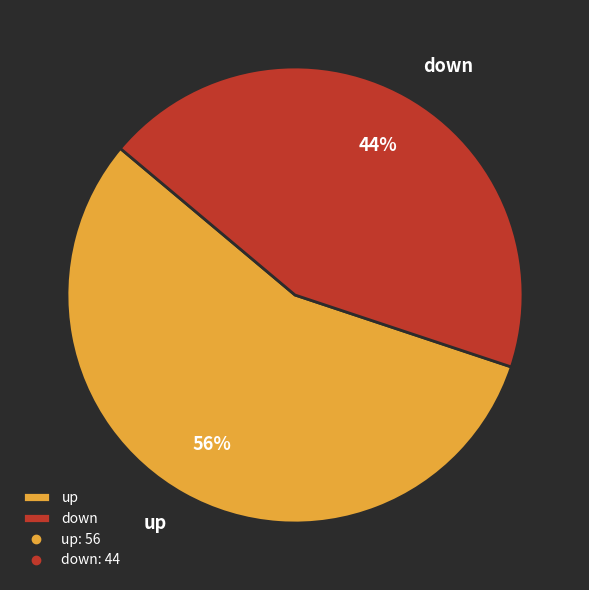

Rank the categories by value from highest to lowest.

up, down